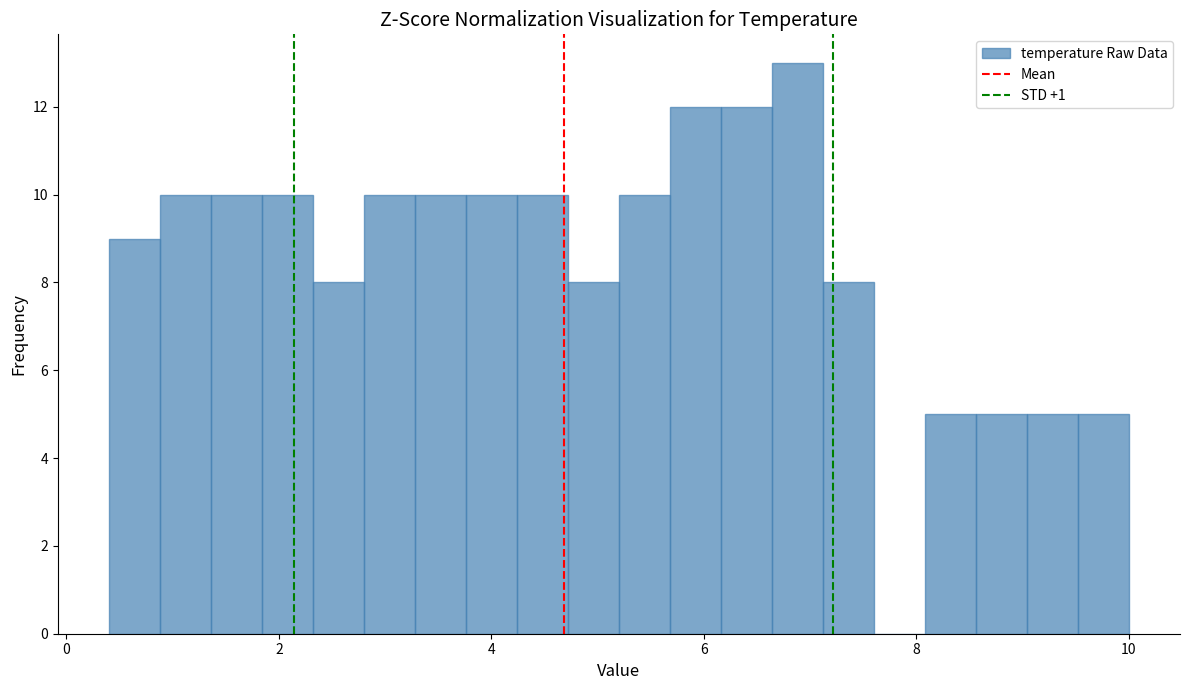

Around what value on the x-axis is the tallest bar? Give the approximate position of its centre, as read against the axis.

6.8